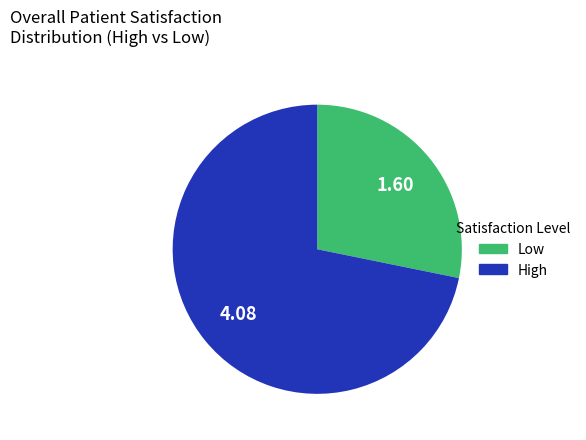

How many slices are in this pie chart?

2